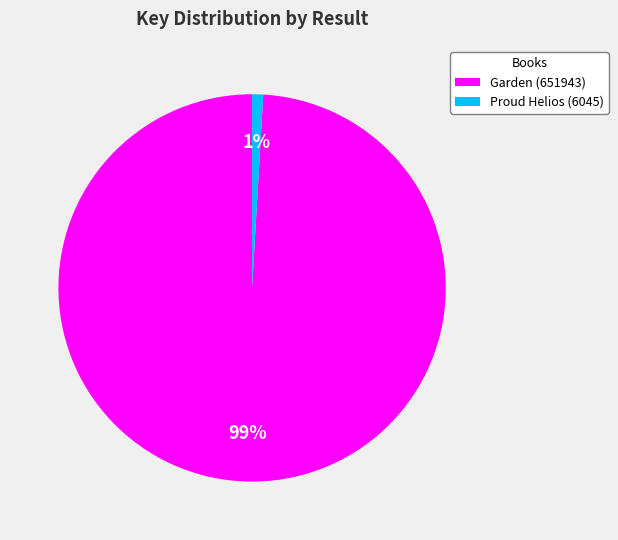

Rank the categories by value from highest to lowest.

Garden (651943), Proud Helios (6045)